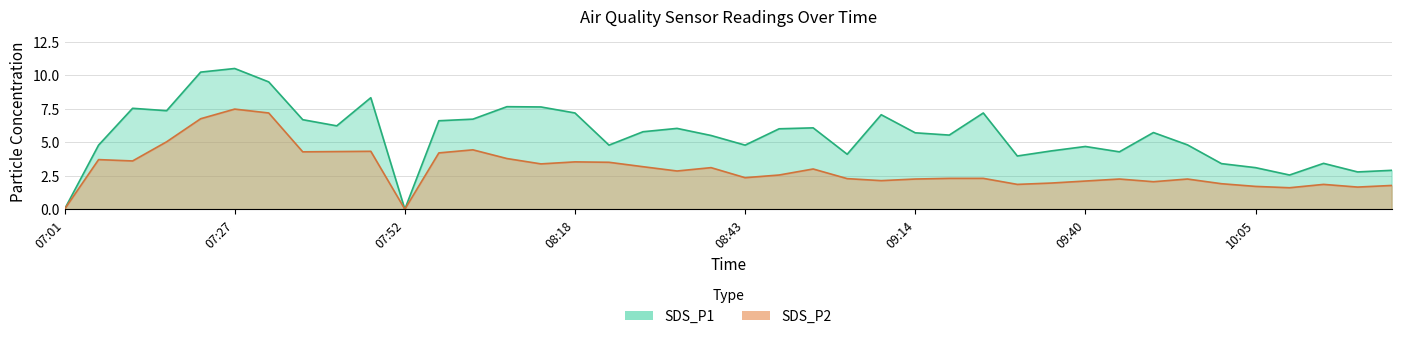

What is the label of the 32nd point from the left?

09:45